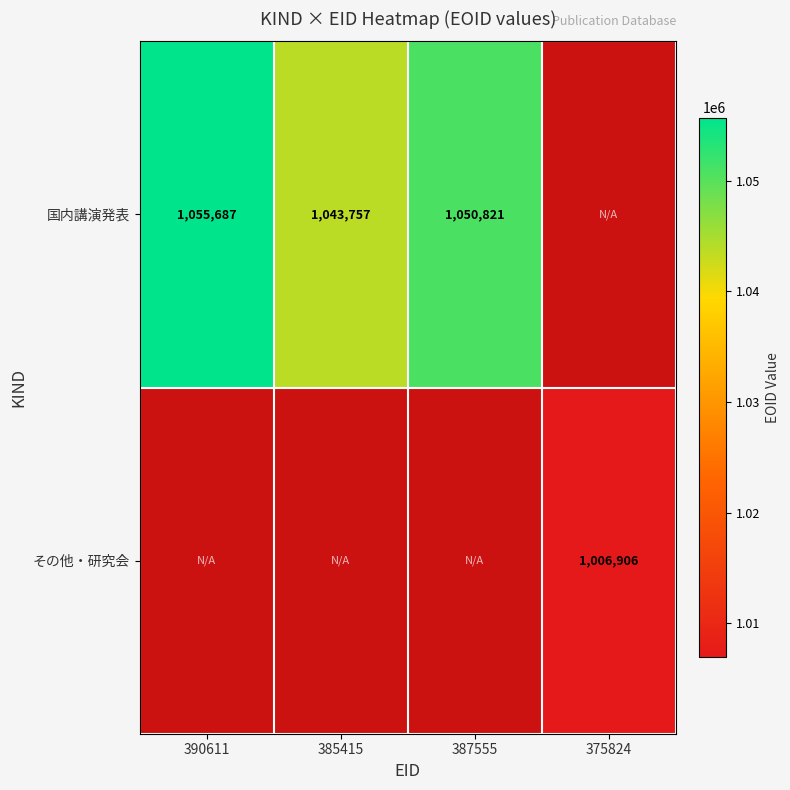

True or false: 国内講演発表 has a value of 275507 at 385415.

False